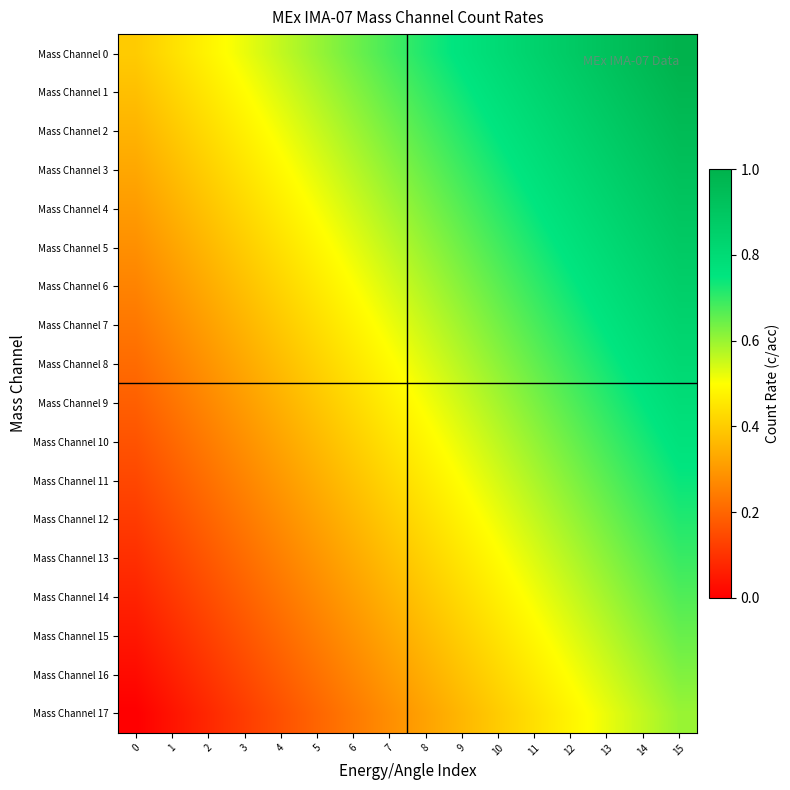

At which category is the sum across all series the highest?

15